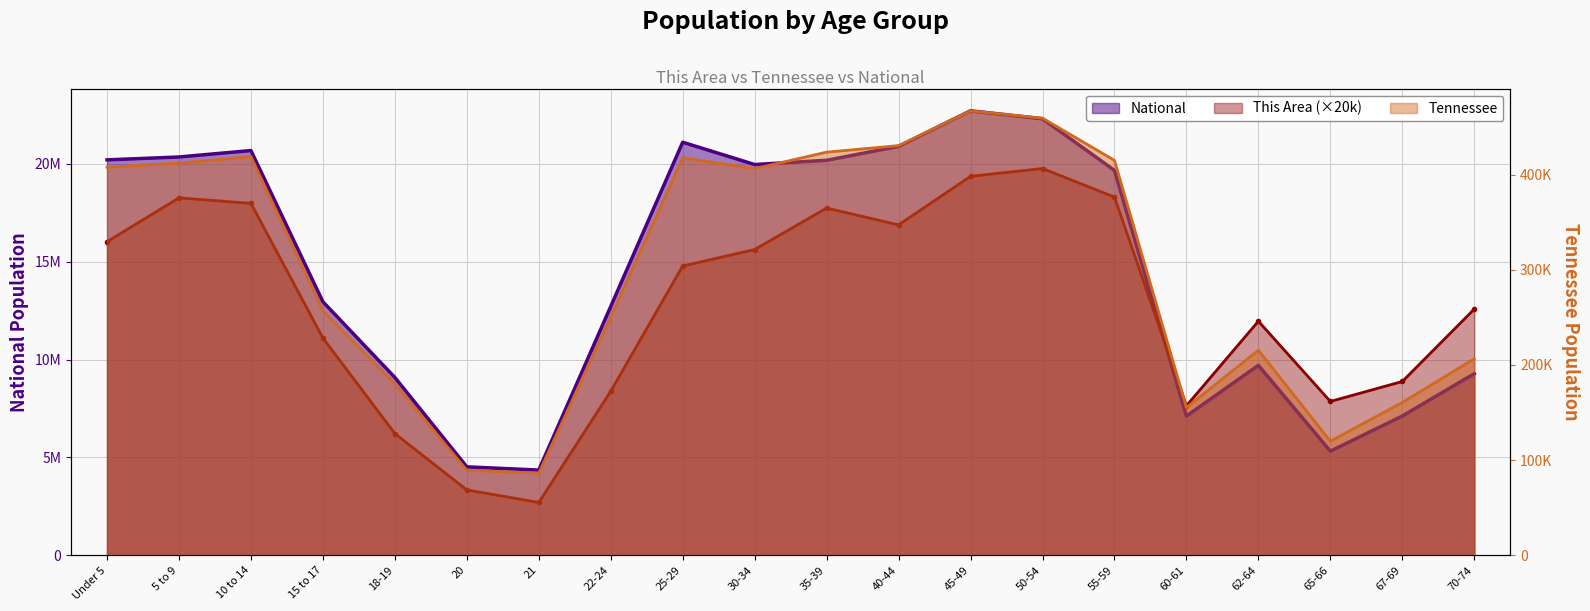

Where is the first local maximum for National?

10 to 14